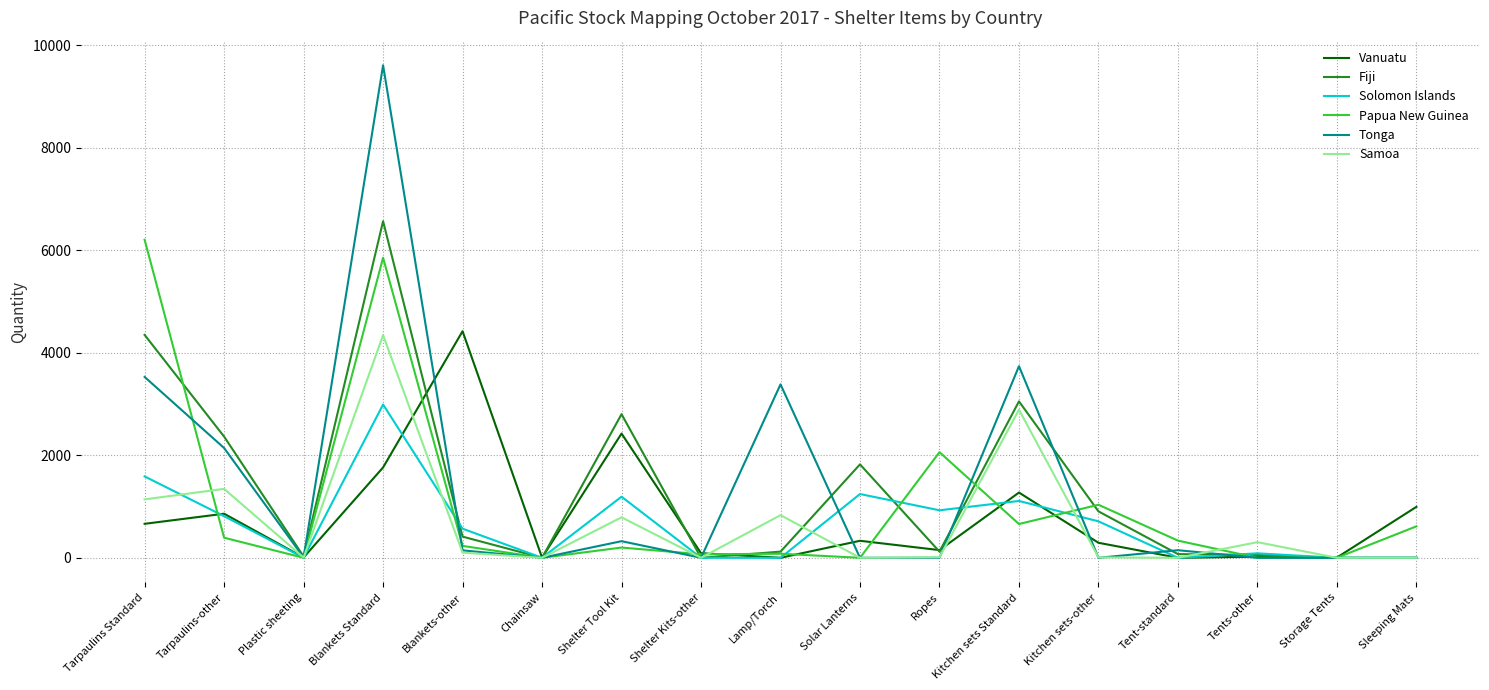

What is the difference between the maximum and second lowest values in the Tonga series?

9610